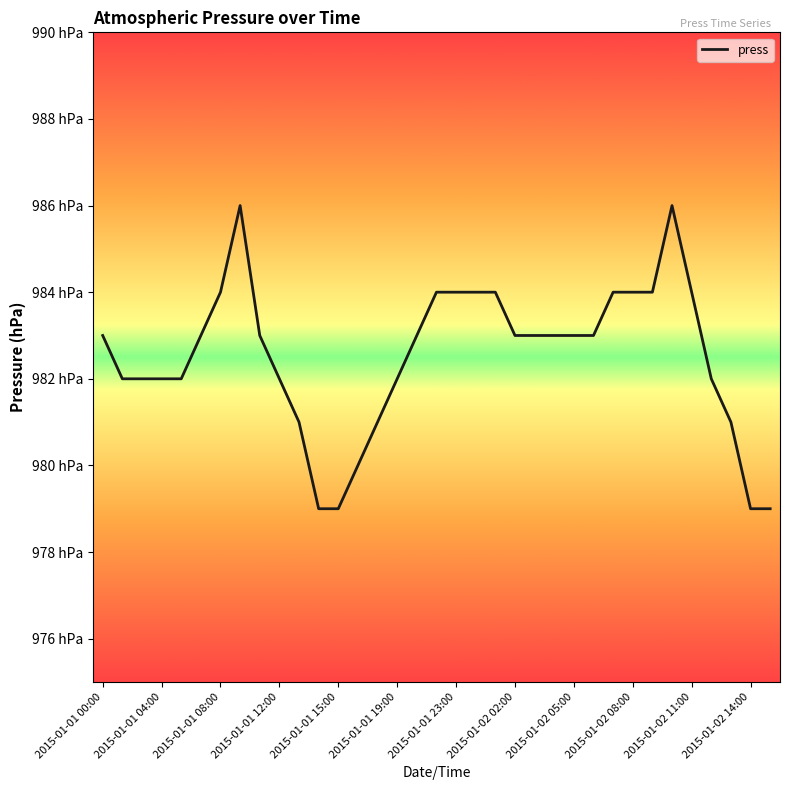

What is the difference between the maximum and second lowest values?

7